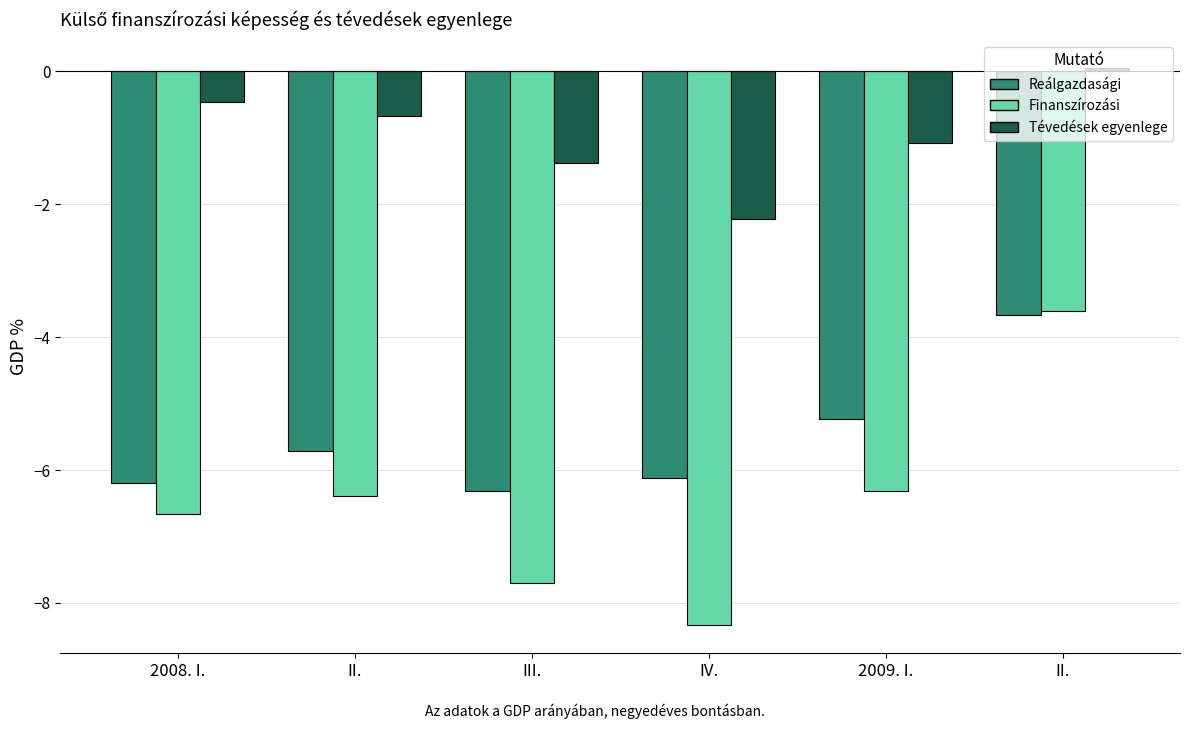

How many series are shown in this chart?

3